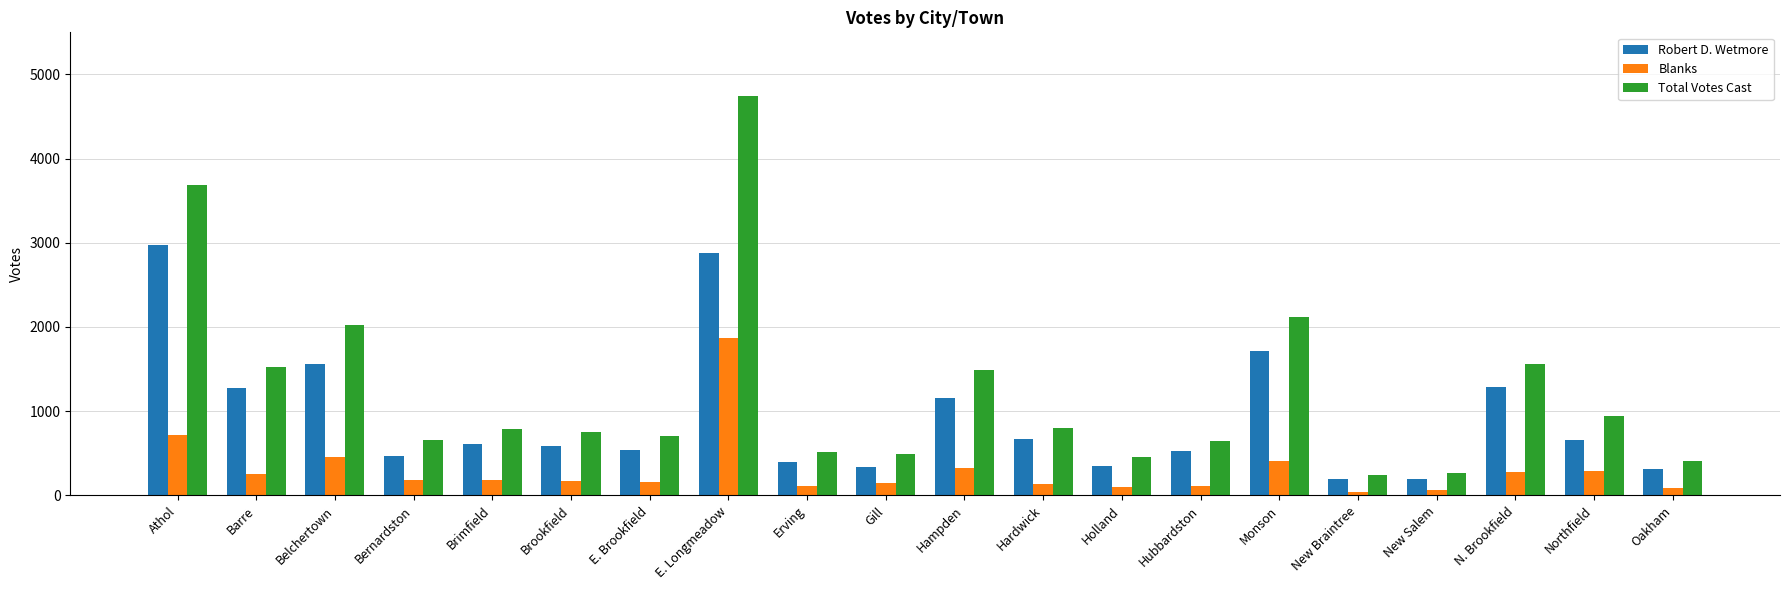

What are all the series names shown in the legend?

Robert D. Wetmore, Blanks, Total Votes Cast